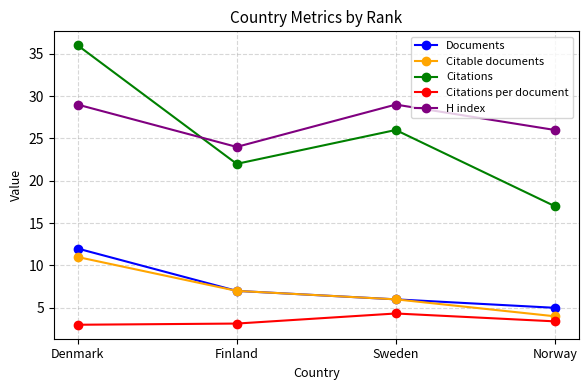

What is the minimum value for Citable documents?

4.0